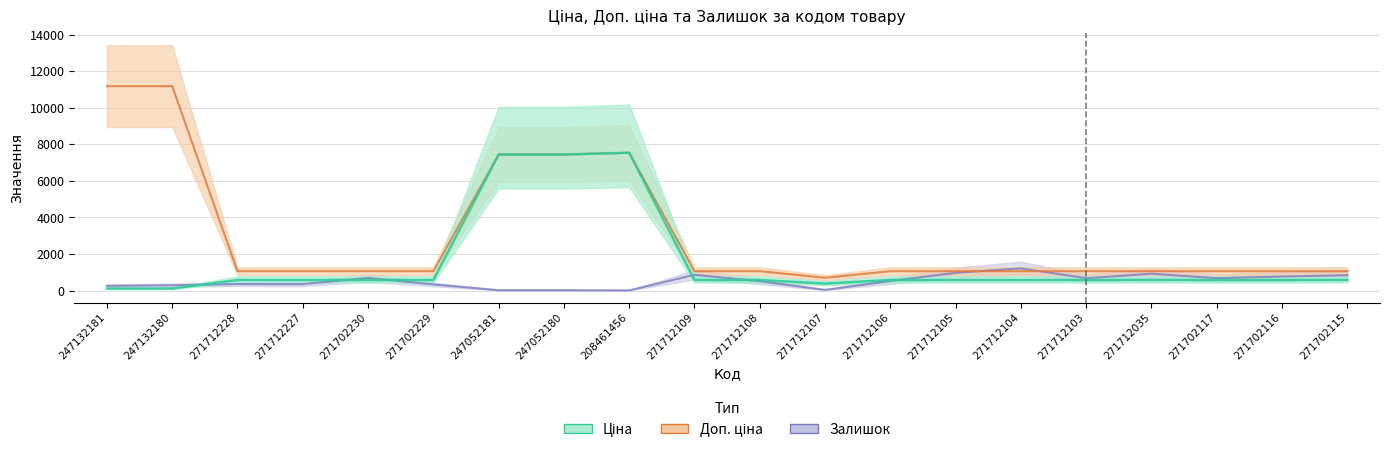

What is the difference between the highest and lowest values at 271712109?

481.9